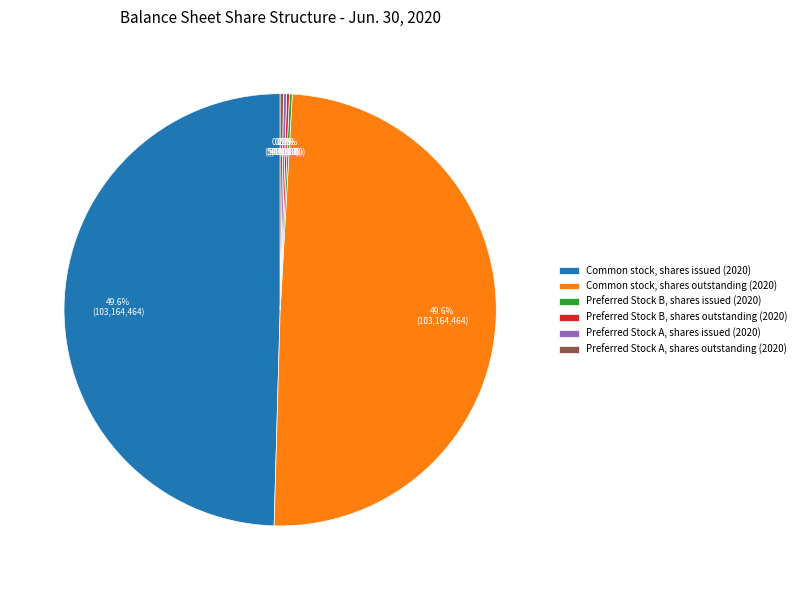

Does Common stock, shares issued (2020) represent more than half of the total?

No